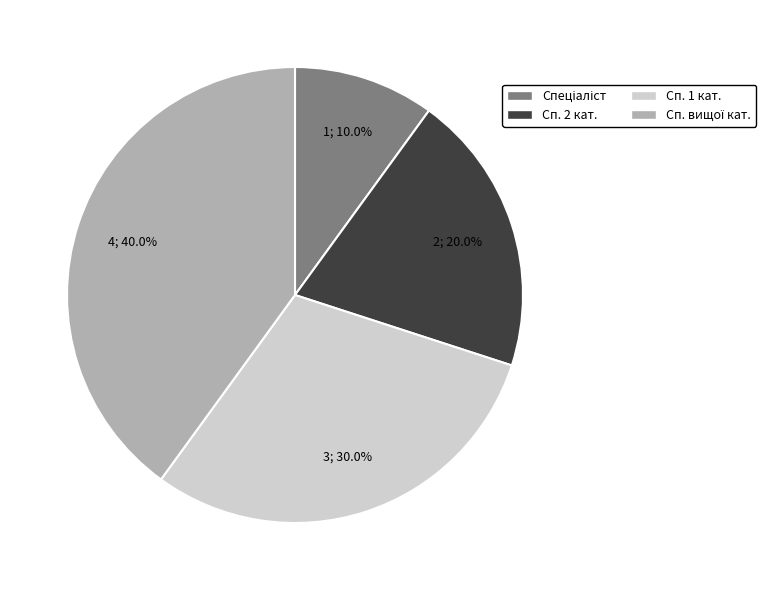

Does any single category account for the majority?

No